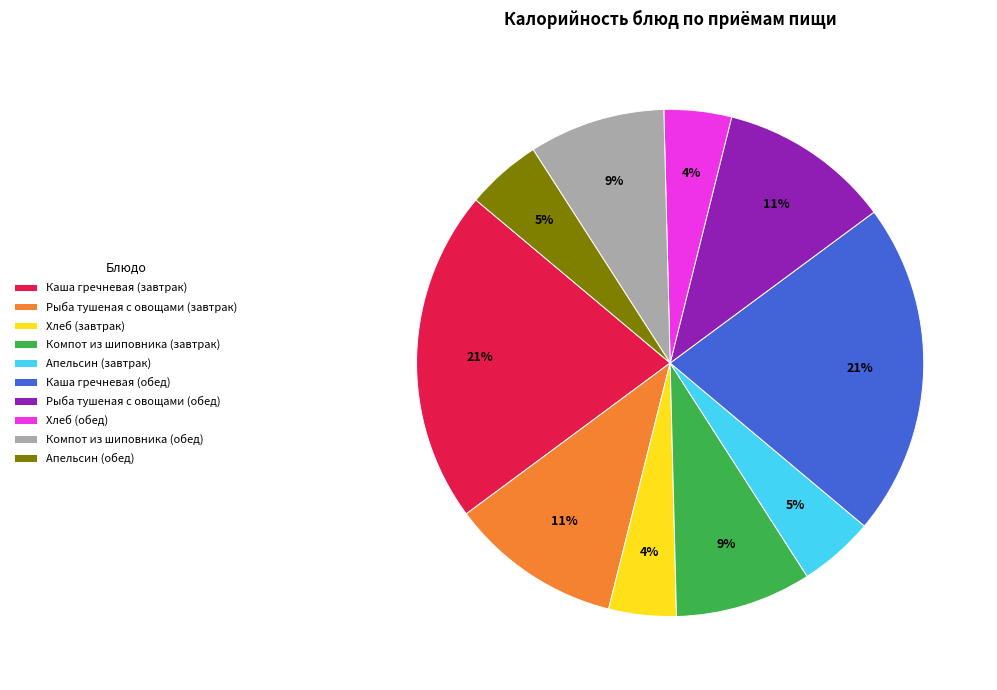

Is Хлеб (завтрак) the majority of the pie?

No